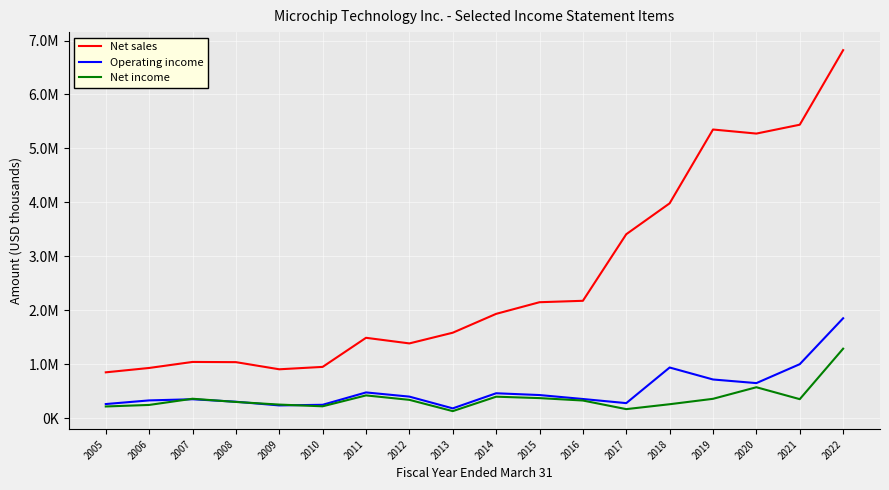

What is the highest value of the Operating income series?

1849600